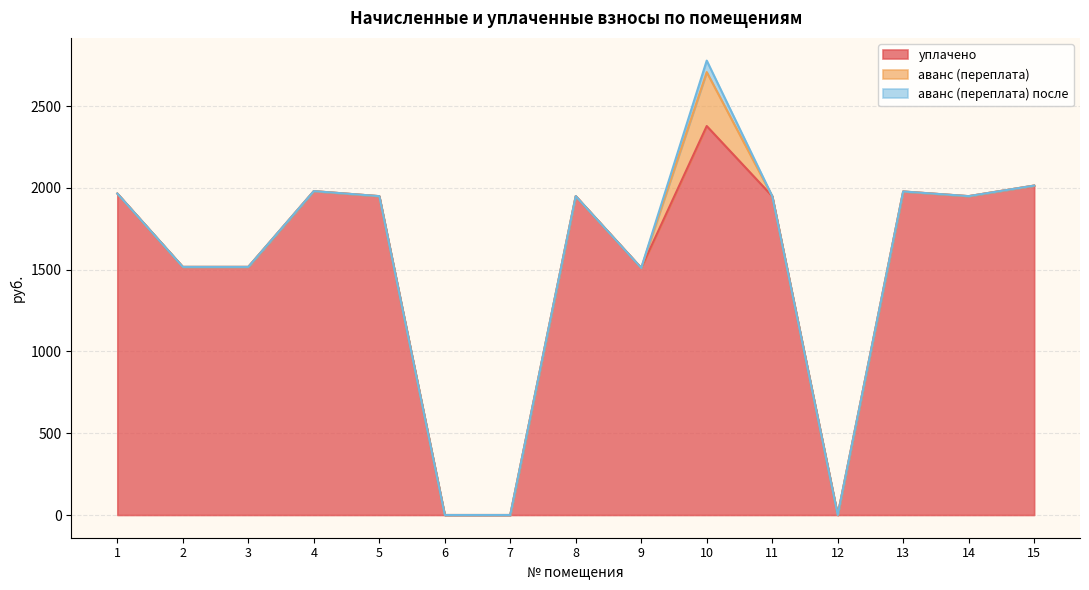

True or false: аванс (переплата) has a value of 0.0 at 6.

True